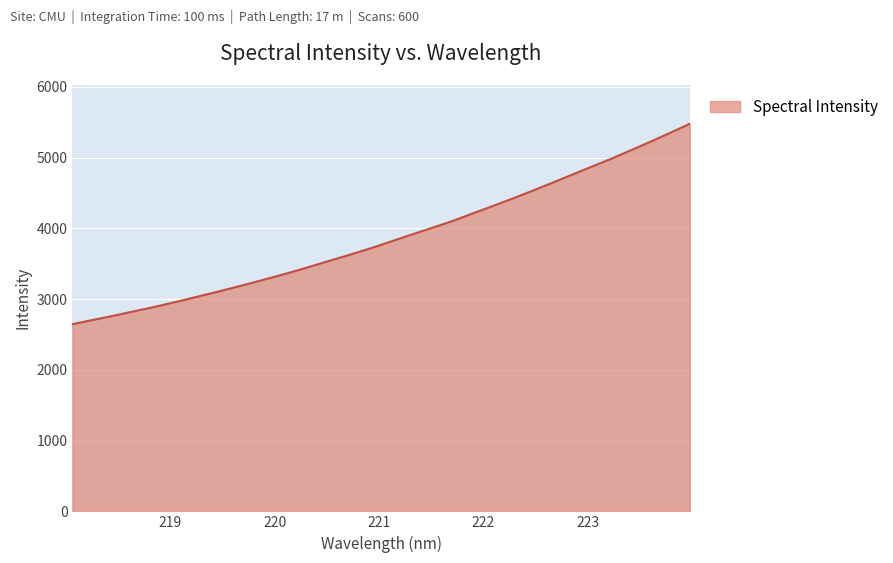

What is the average value?

3873.4